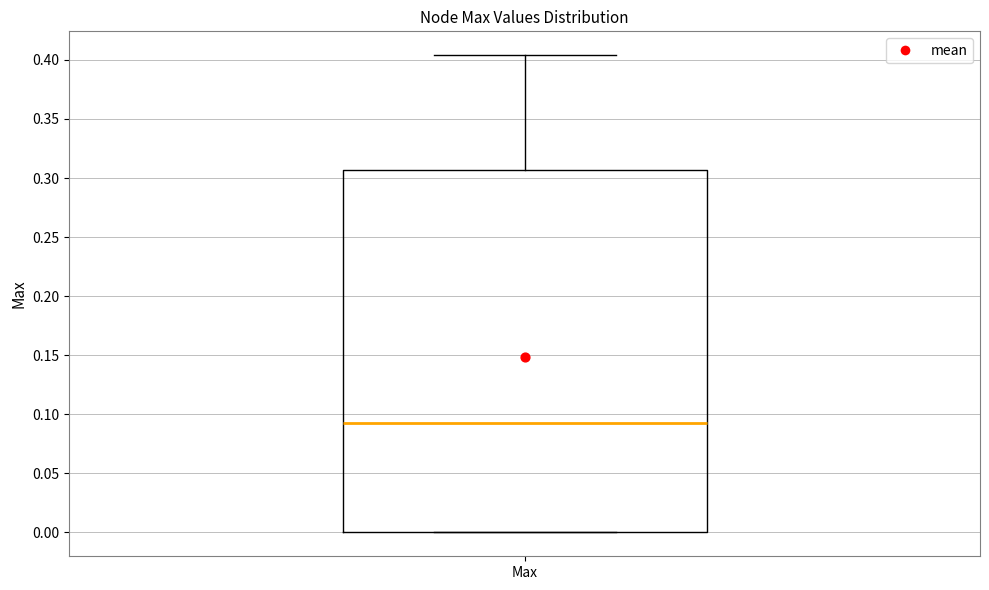

Read this box plot against the y-axis: the position of the median line, the range covered by the box, and the ends of both whiskers. The values are not printed on the chart, so give them approximately, as read against the axis.

median 0.095, box 0.000 to 0.305, whiskers 0.000 to 0.405